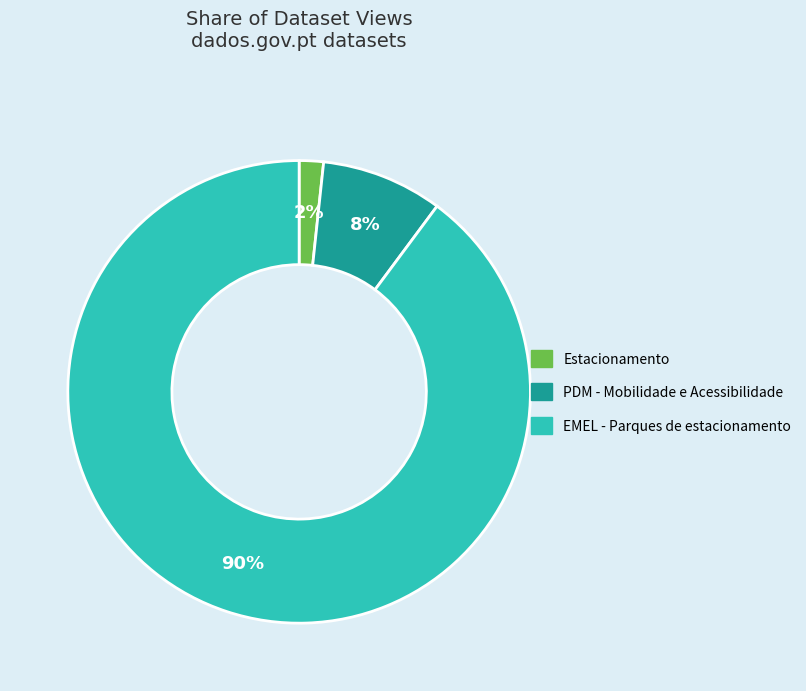

Rank the categories by value from highest to lowest.

EMEL - Parques de estacionamento, PDM - Mobilidade e Acessibilidade, Estacionamento